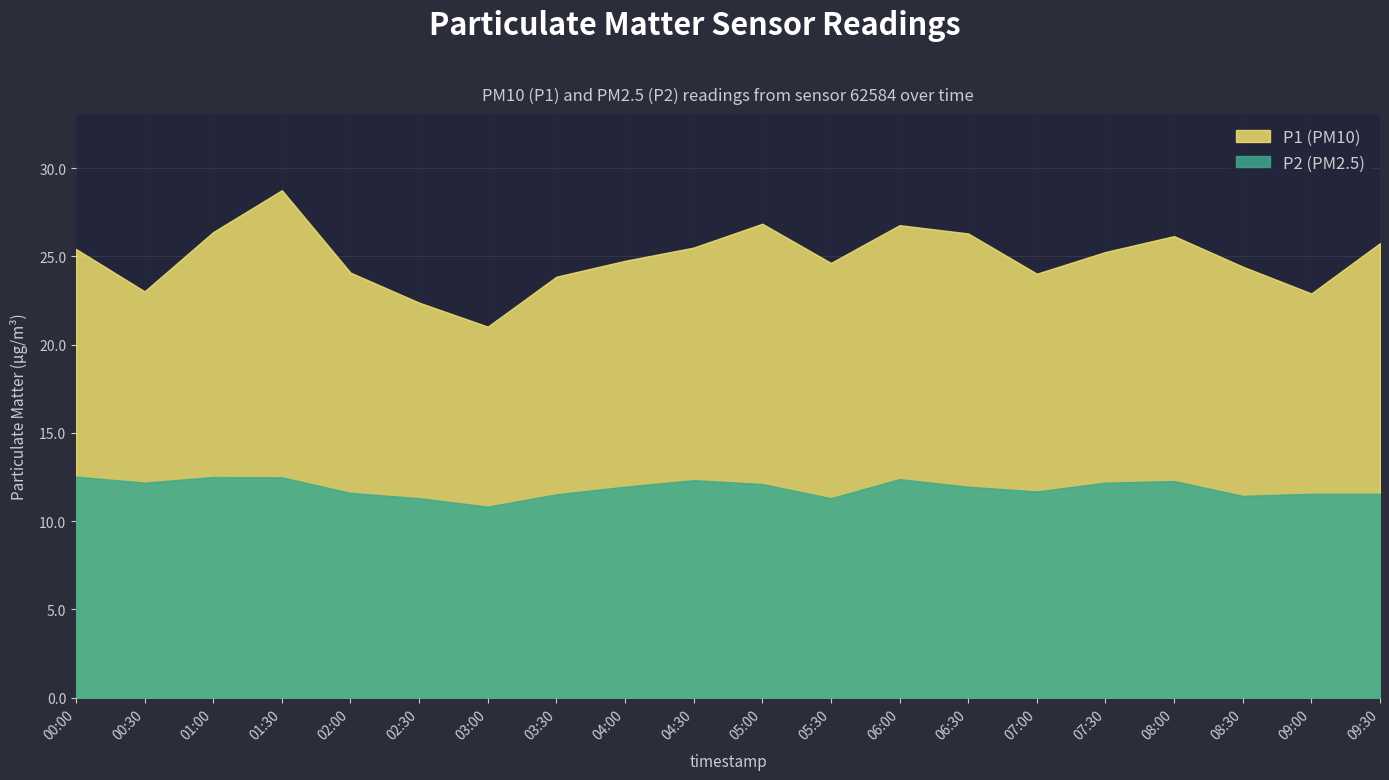

Reading left to right, what are all the values shown in this chart?

P1: 25.4	23.0	26.4	28.8	24.1	22.4	21.0	23.9	24.8	25.5	26.9	24.6	26.8	26.3	24.0	25.2	26.1	24.4	22.9	25.8
P2: 12.5	12.2	12.5	12.5	11.6	11.3	10.8	11.5	11.9	12.3	12.1	11.3	12.4	11.9	11.7	12.2	12.3	11.4	11.6	11.6